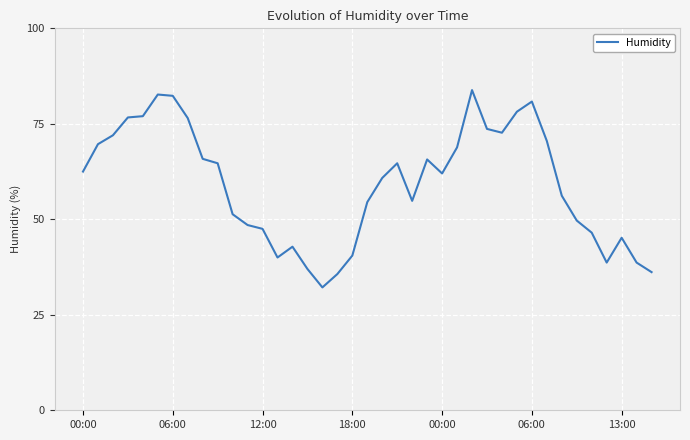

What is the smallest value displayed?

32.2